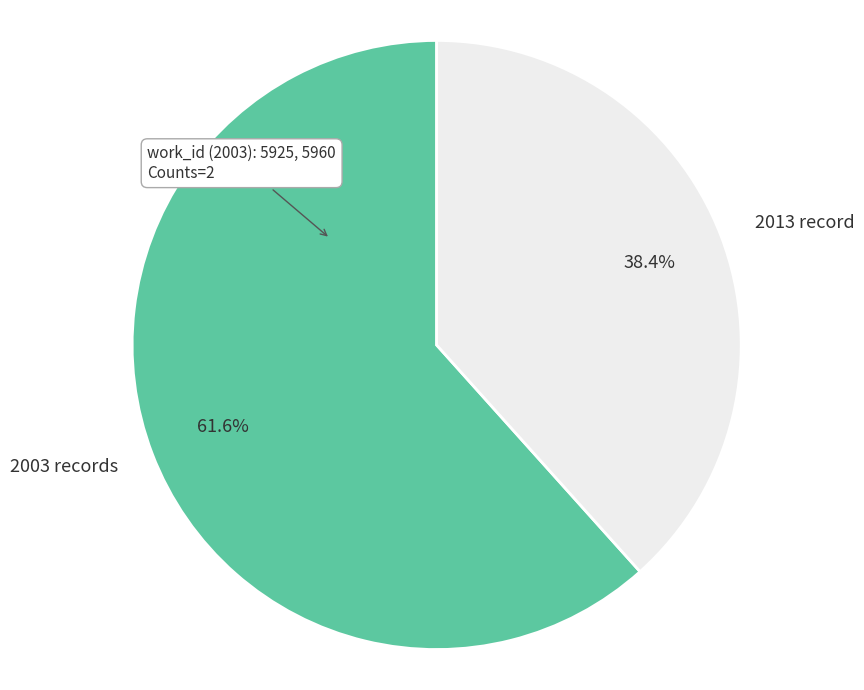

What is the total percentage of 2003 records and 2013 record?

100.0%